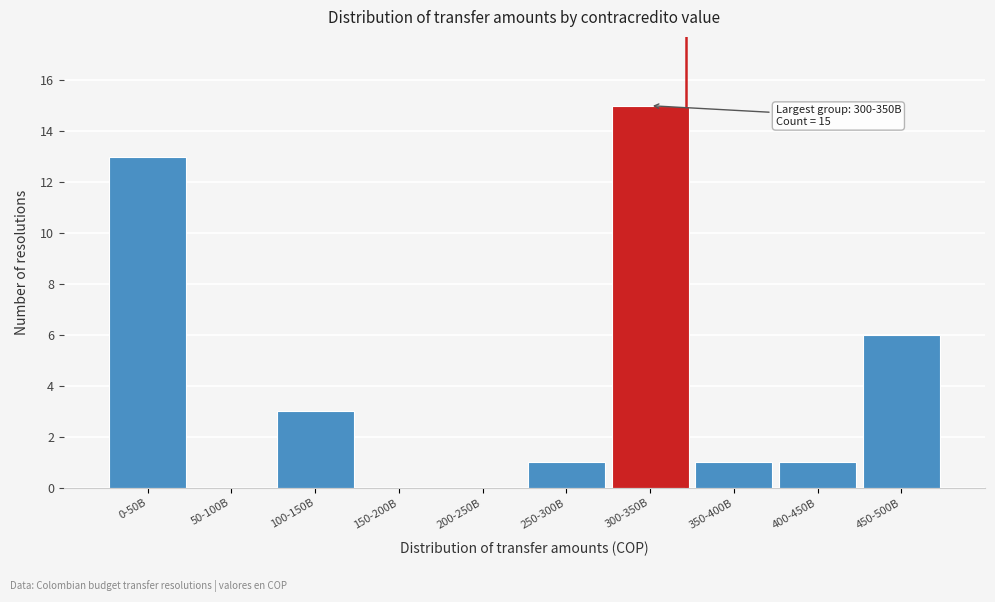

Reading right to left, extract all data points from this chart.

450-500B=6	400-450B=1	350-400B=1	300-350B=15	250-300B=1	200-250B=0	150-200B=0	100-150B=3	50-100B=0	0-50B=13